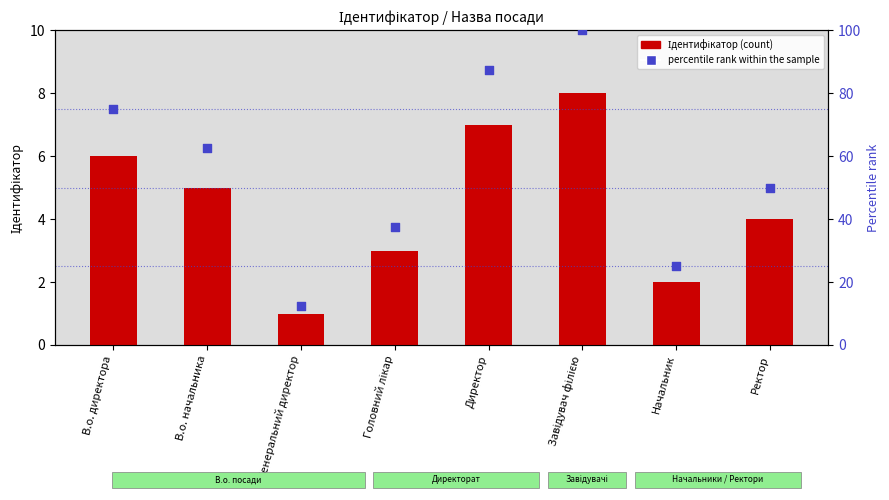

What is the total value across all series at Завідувач філією?

108.0